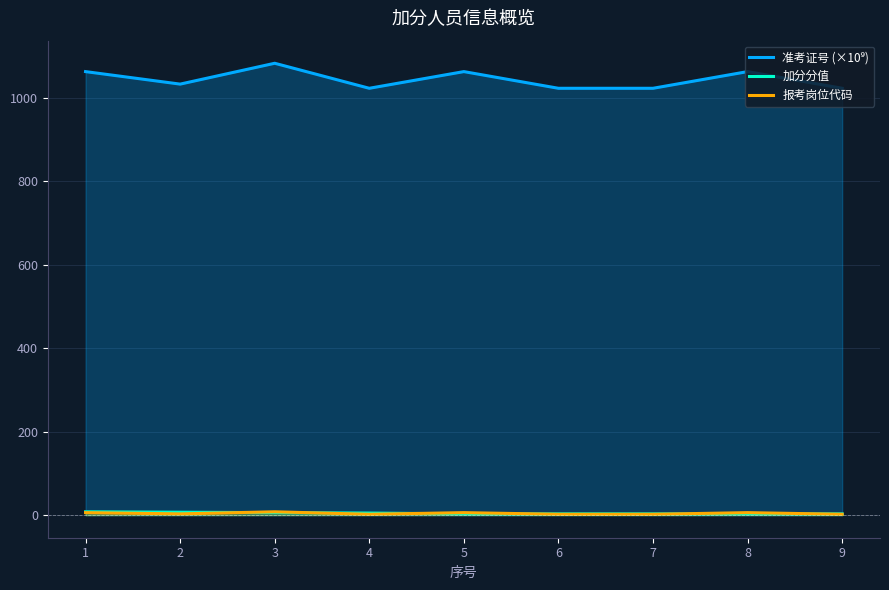

Is it true that 报考岗位代码 equals 9.1 at 5?

False